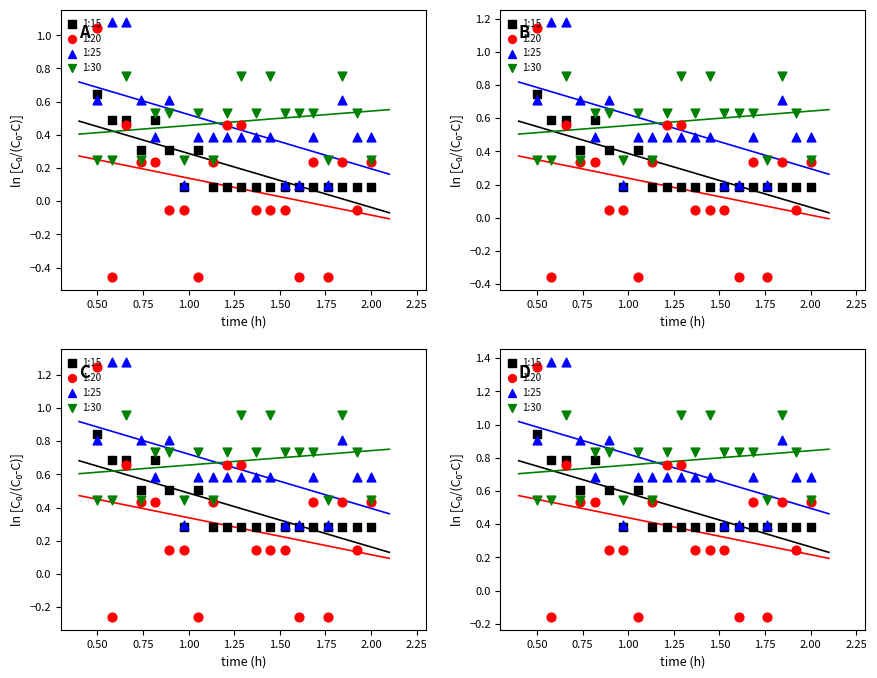

At which category is the sum across all series the highest?

0.75